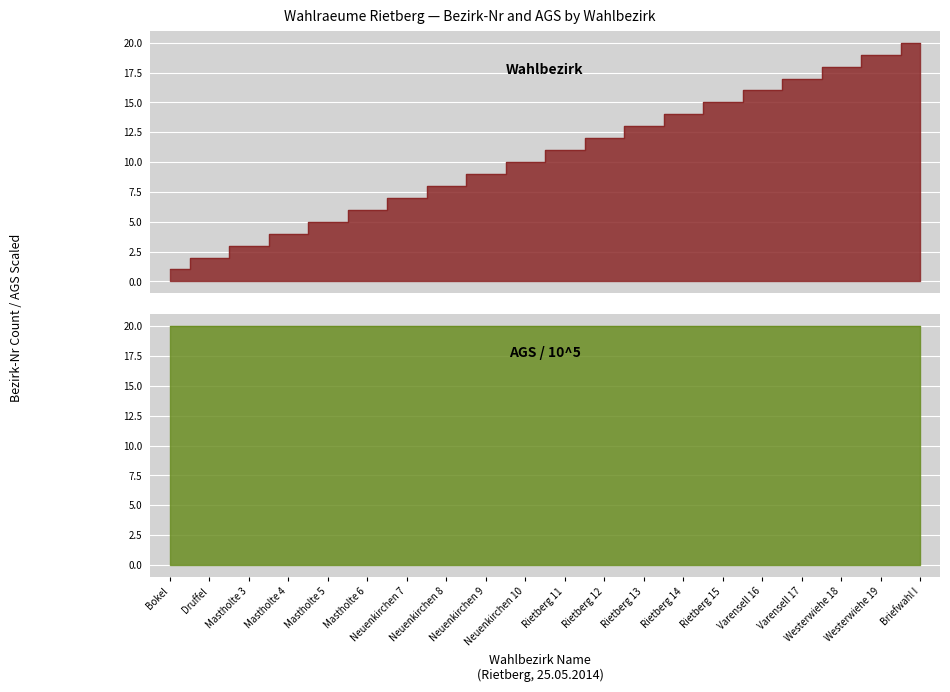

What value does the data have at Rietberg 11?

11